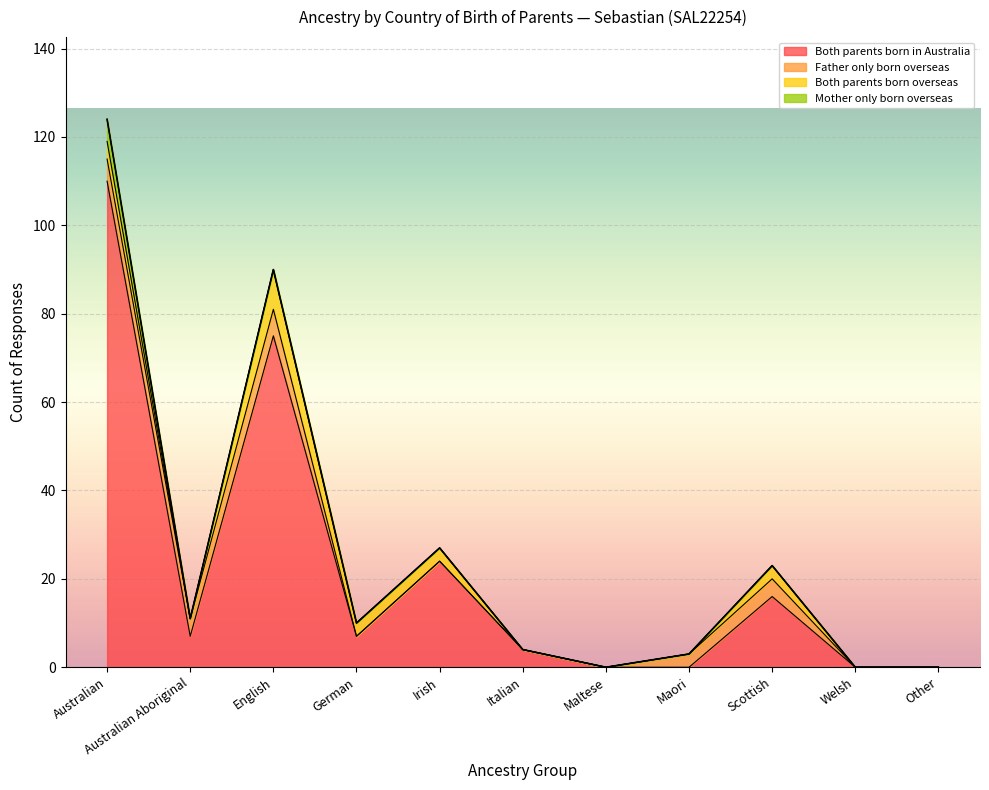

True or false: Both parents born in Australia has a value of 24 at Irish.

True